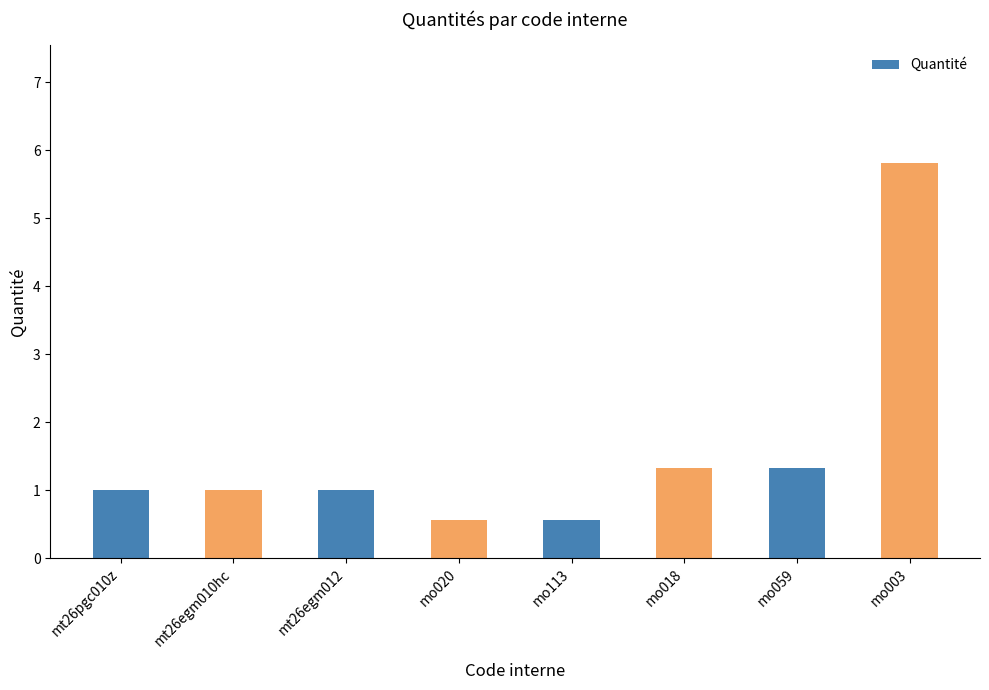

What is the difference between the values at mt26pgc010z and mo113?

0.4